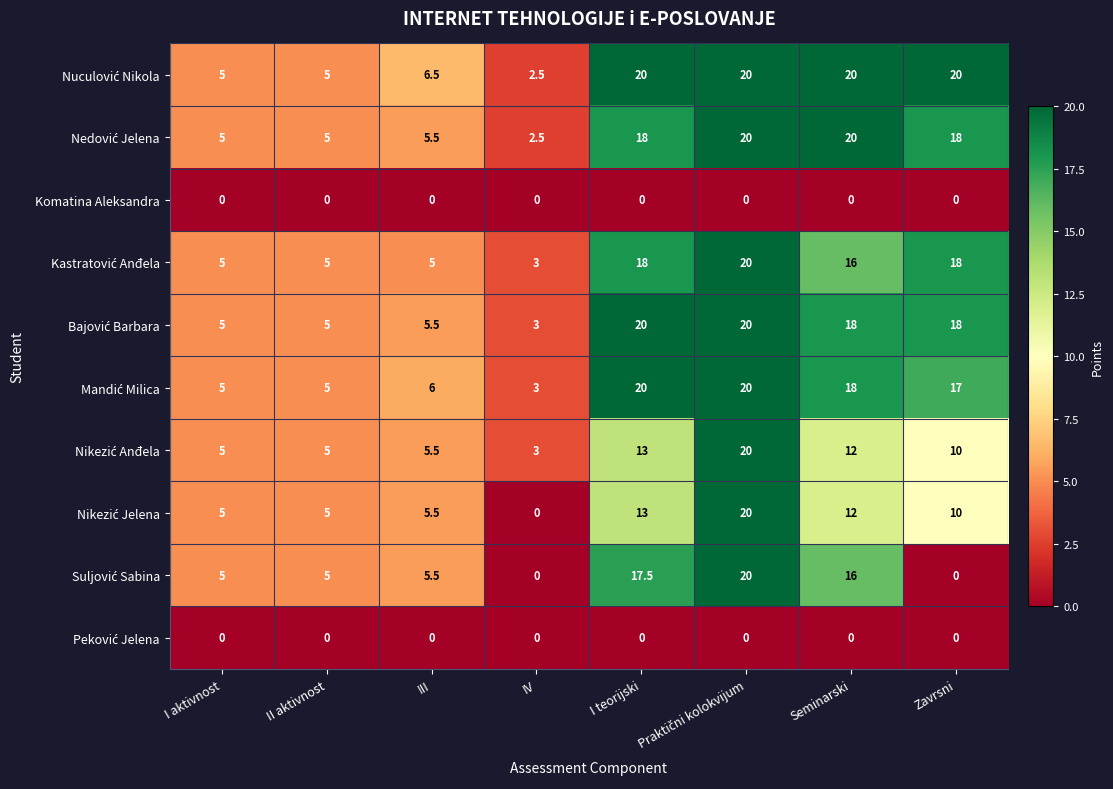

At how many categories does at least one series exceed 17?

4